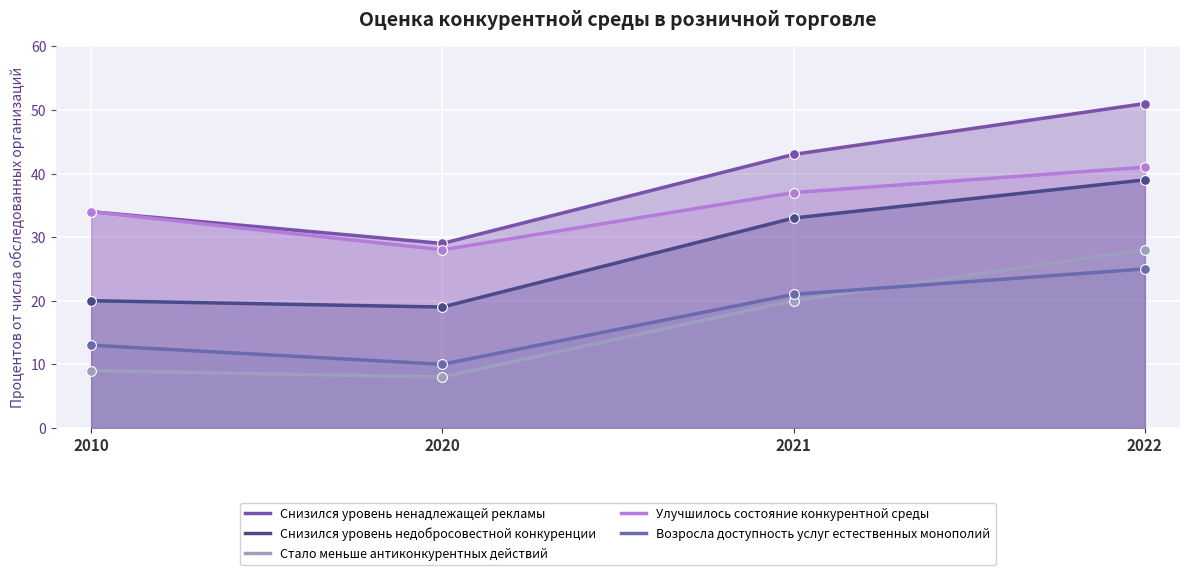

What is the total value across all series at 2021?

154